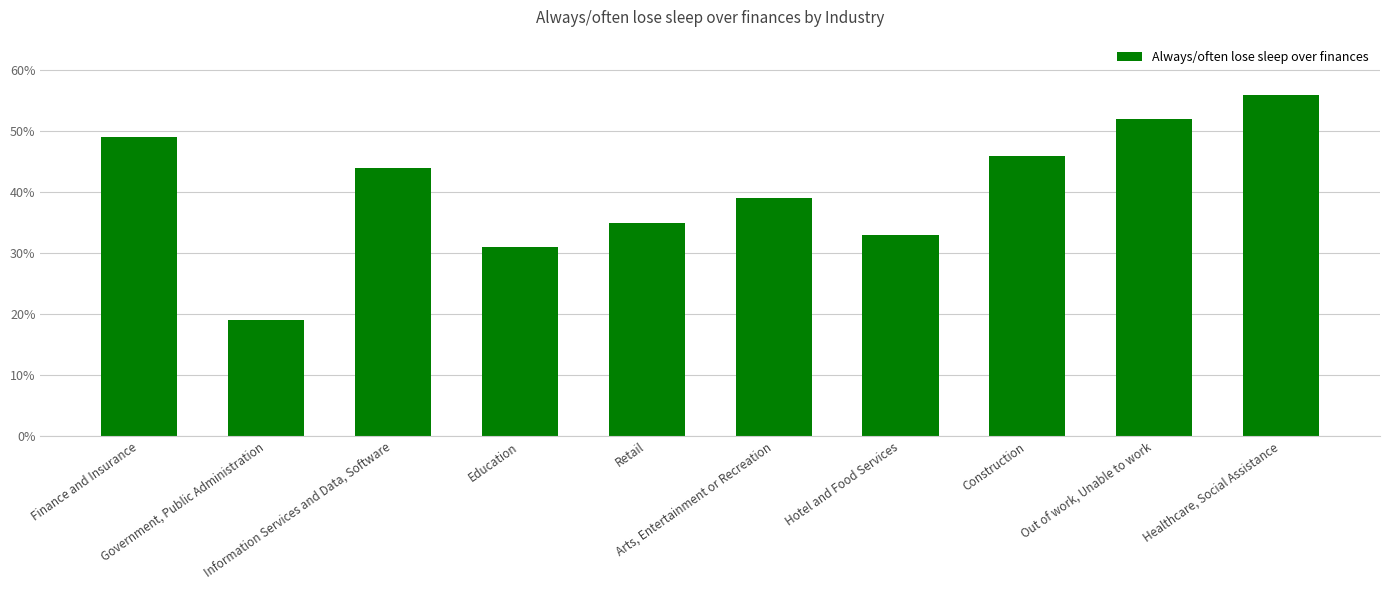

What is the label of the 5th bar from the right?

Arts, Entertainment or Recreation